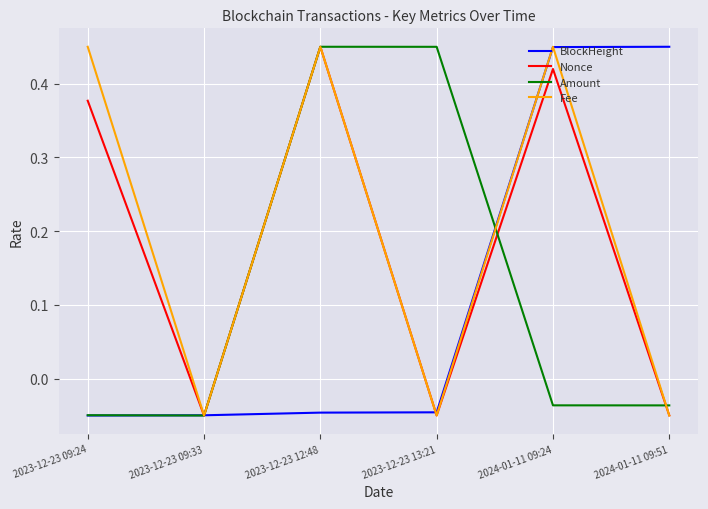

Is the value of Fee at 2024-01-11 09:24 greater than the value of Amount at 2023-12-23 09:24?

Yes